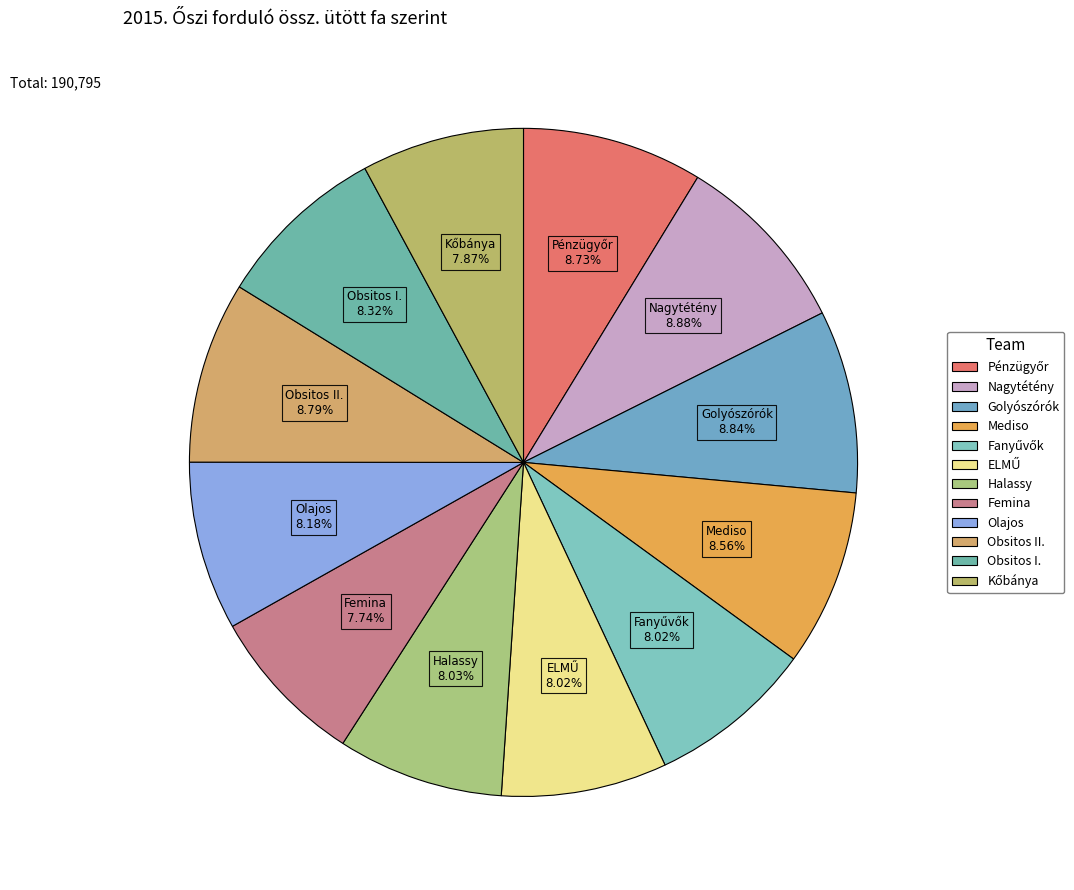

Between Obsitos I. and Femina, which is larger?

Obsitos I.